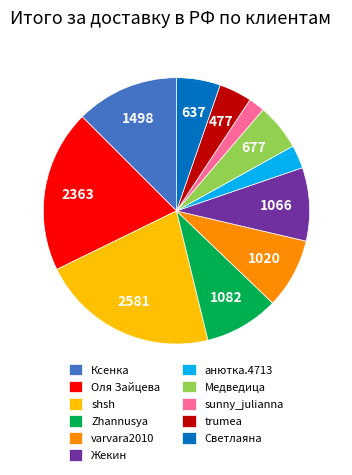

What is the ratio of the value at Zhannusya to the value at Оля Зайцева?

0.5